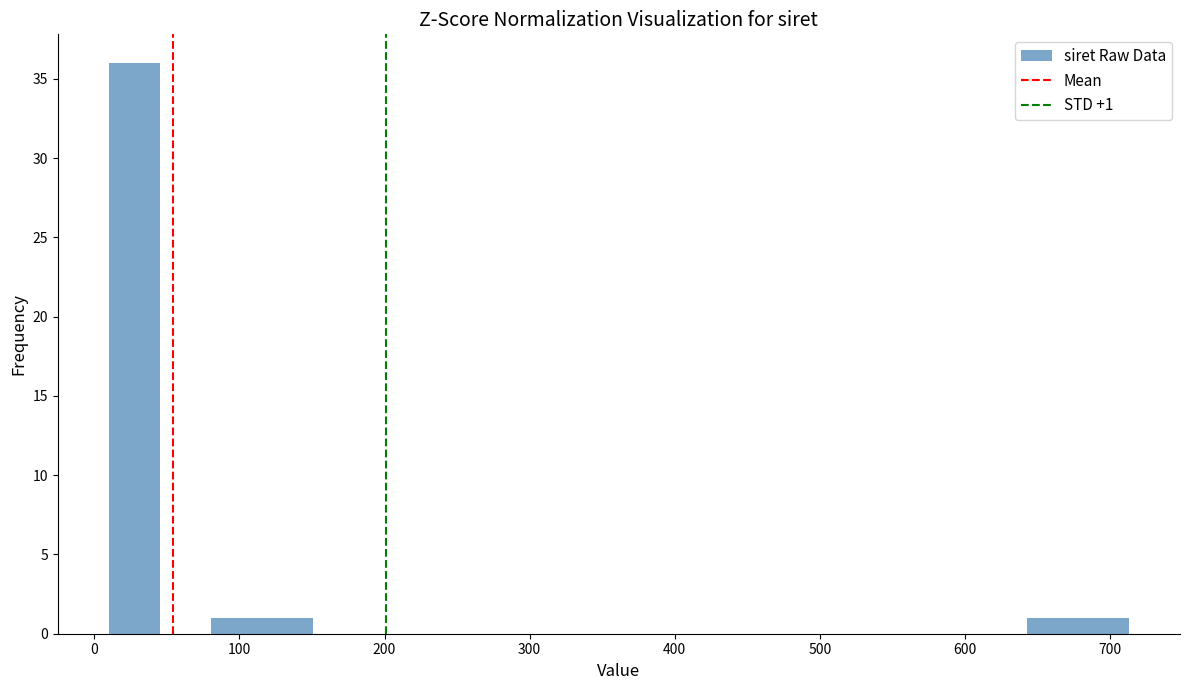

Around what value on the x-axis is the tallest bar? Give the approximate position of its centre, as read against the axis.

30